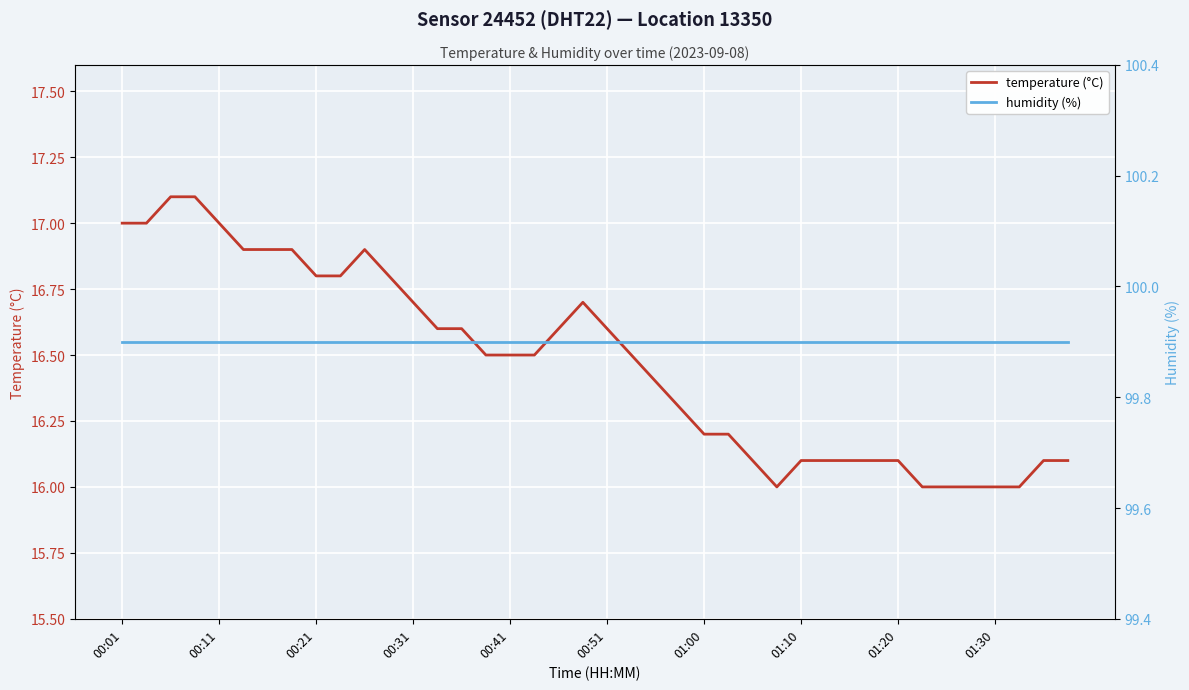

What is the sum of all temperature (°C) values?

658.9